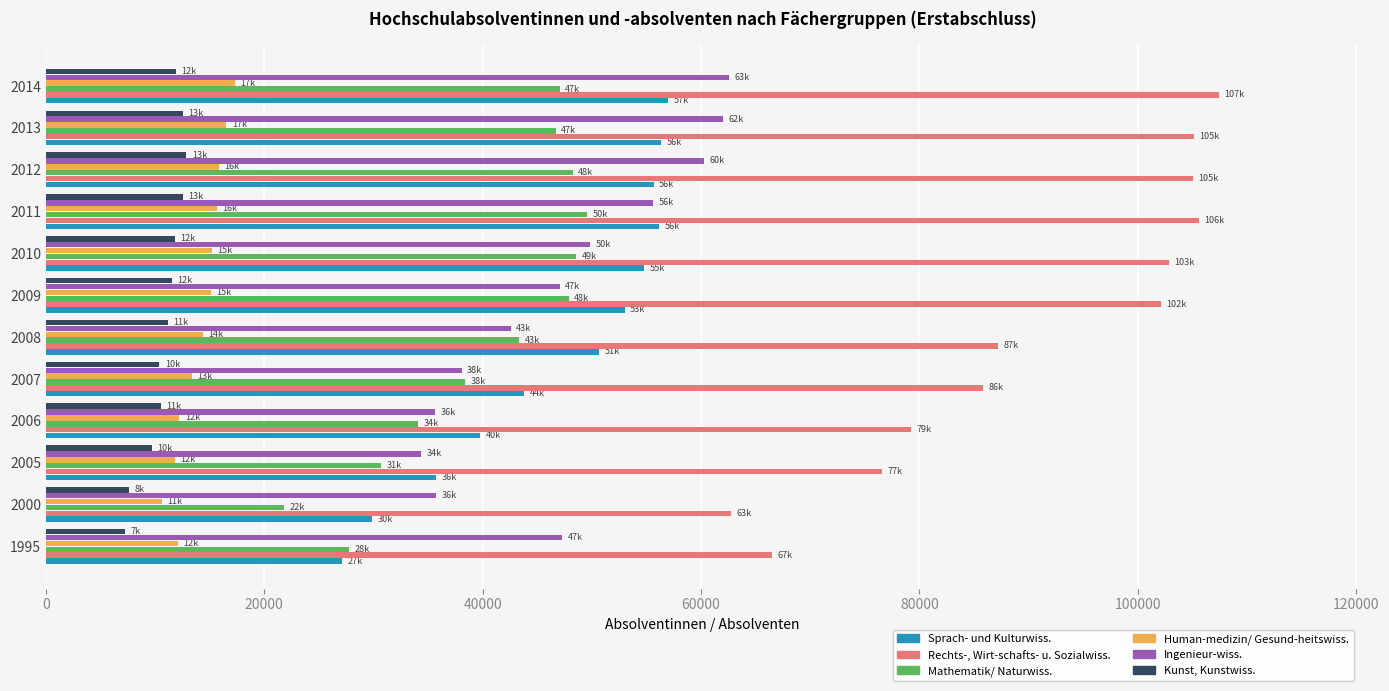

Is the value of Mathematik/ Naturwiss. at 2005 greater than the value of Rechts-, Wirt-schafts- u. Sozialwiss. at 2014?

No